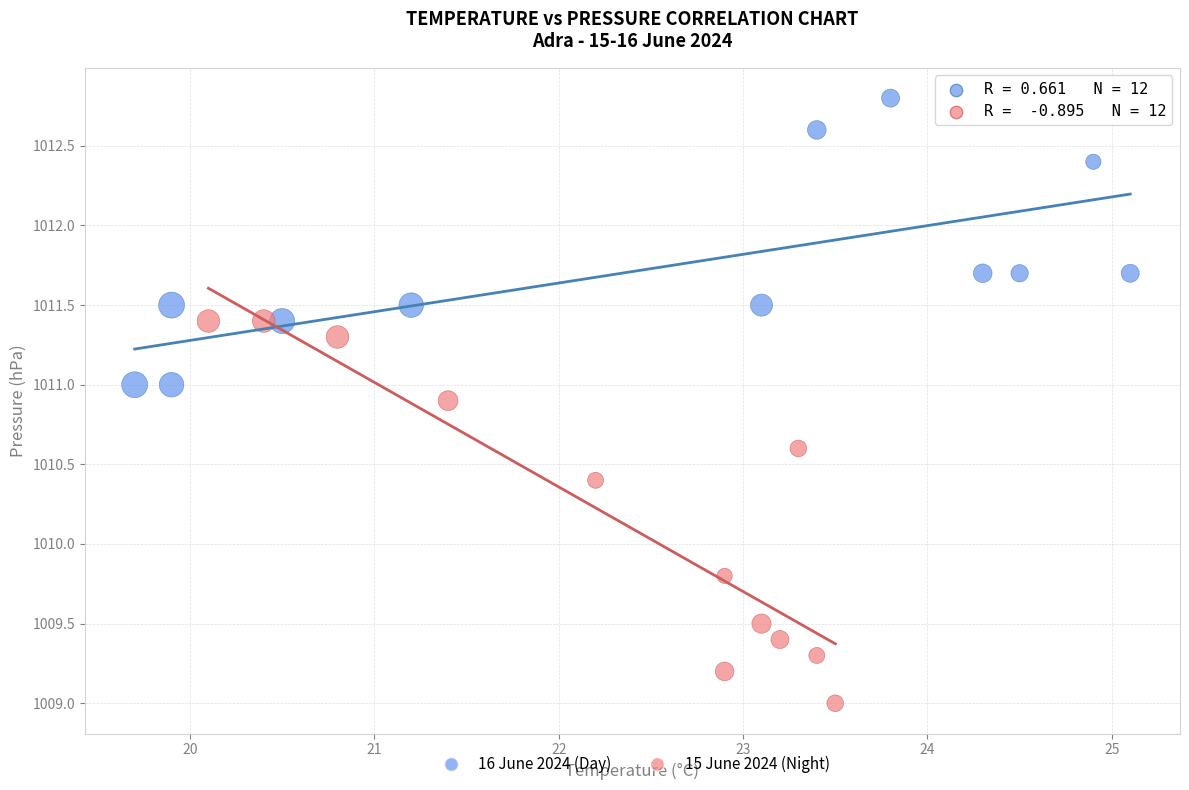

Which series reaches the maximum Y coordinate?

16 June 2024 (Day)